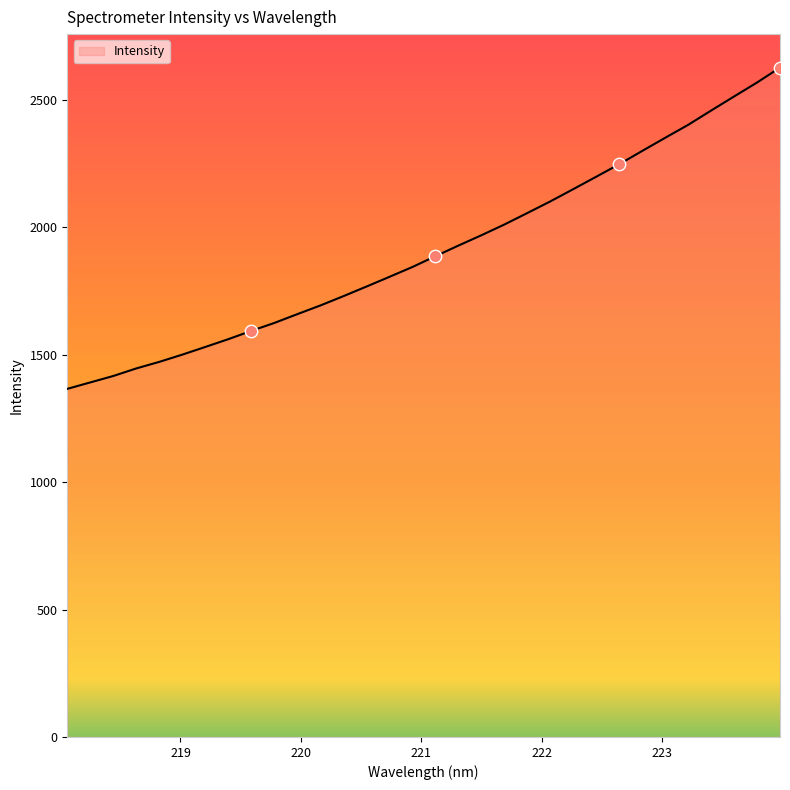

What is the minimum value shown in the chart?

1366.3